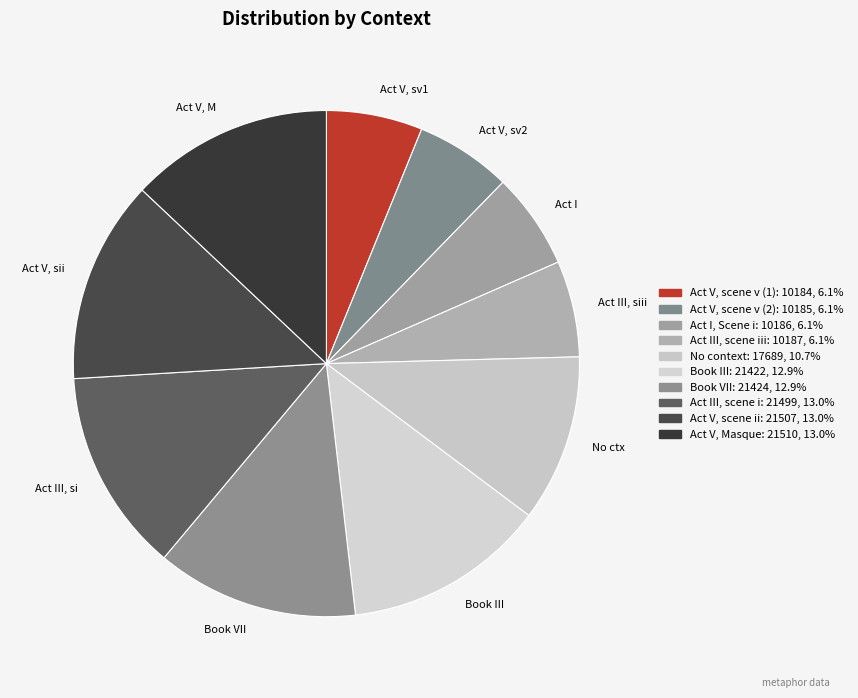

How many segments does this pie chart have?

10